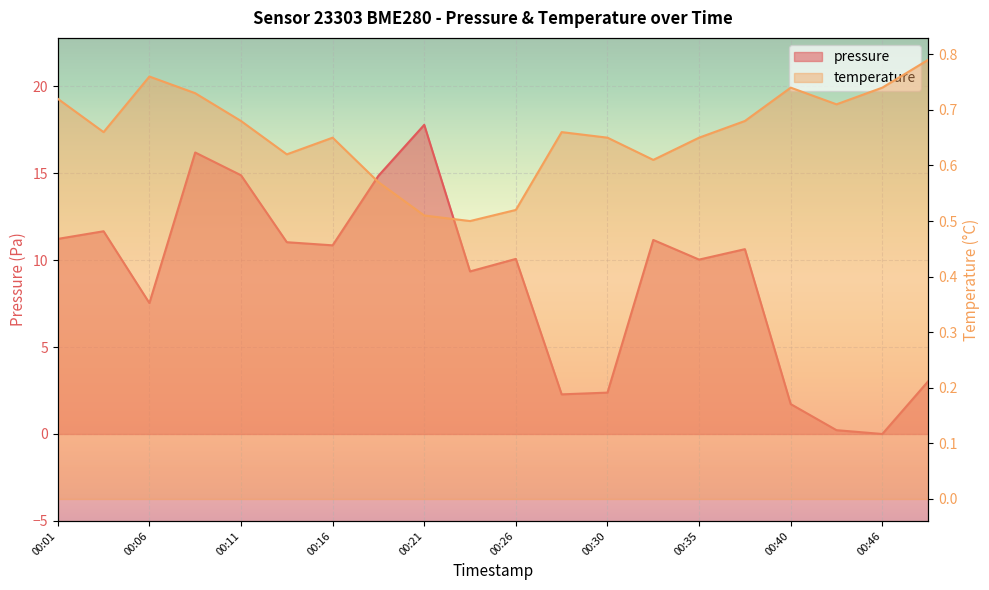

The value of temperature at 00:30 is 0.7. True or false?

True